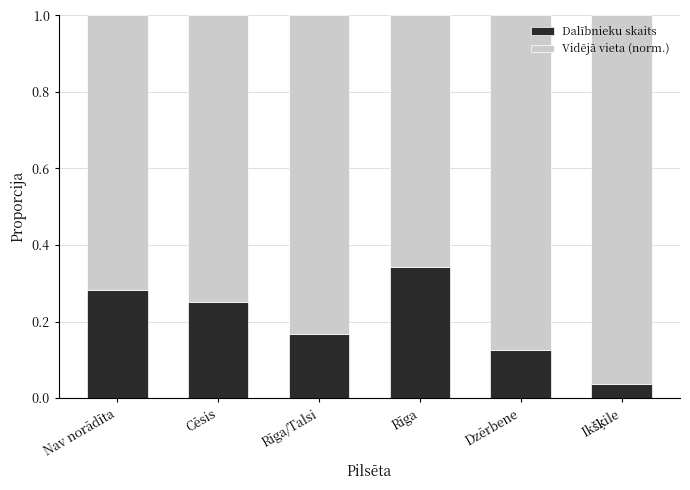

Count the Dalībnieku skaits values in the range 0 to 1.

6